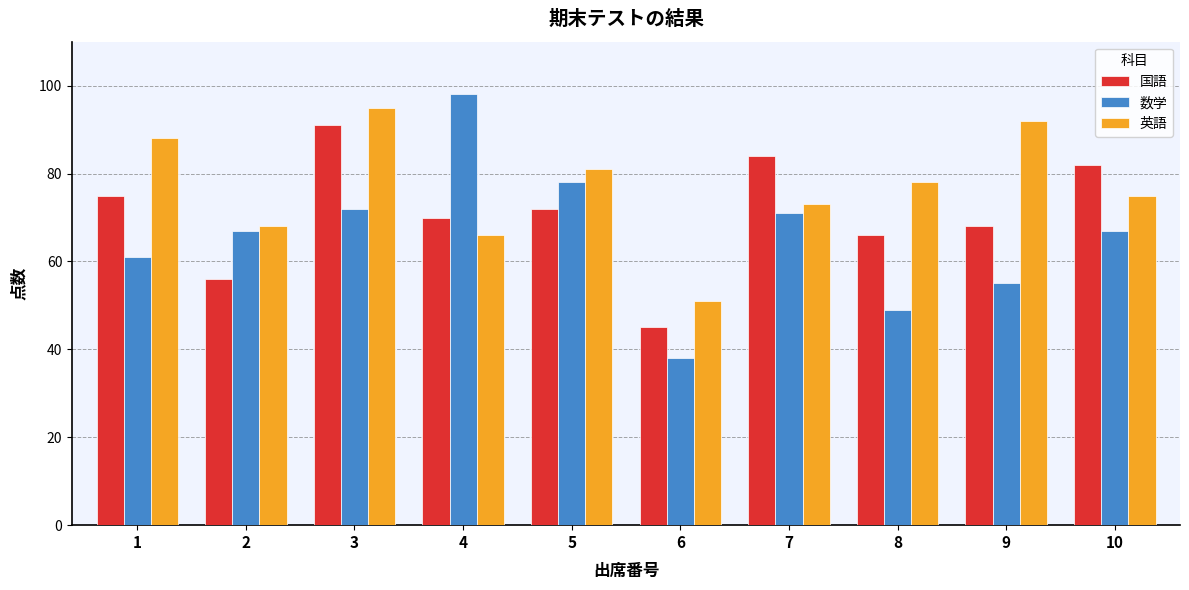

Between 5 and 6, which series saw the biggest shift?

数学